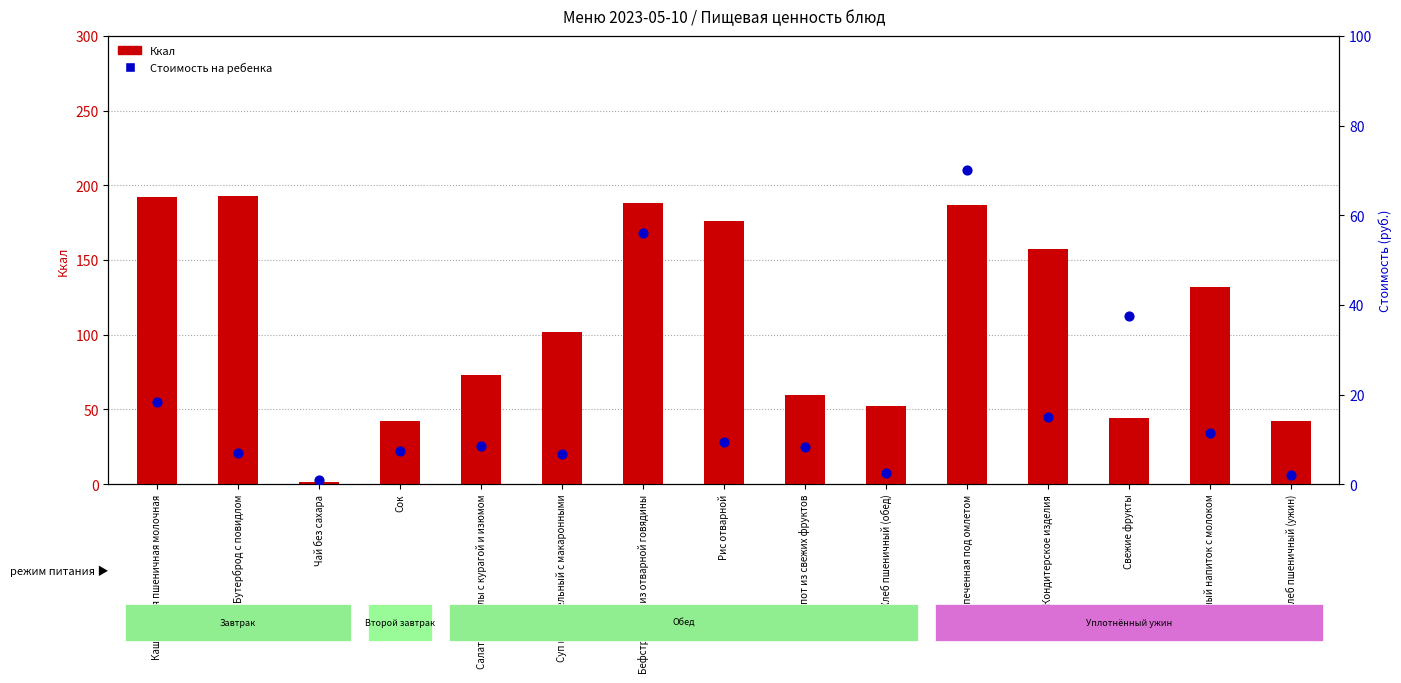

Which series has the largest Y range (max minus min)?

Ккал